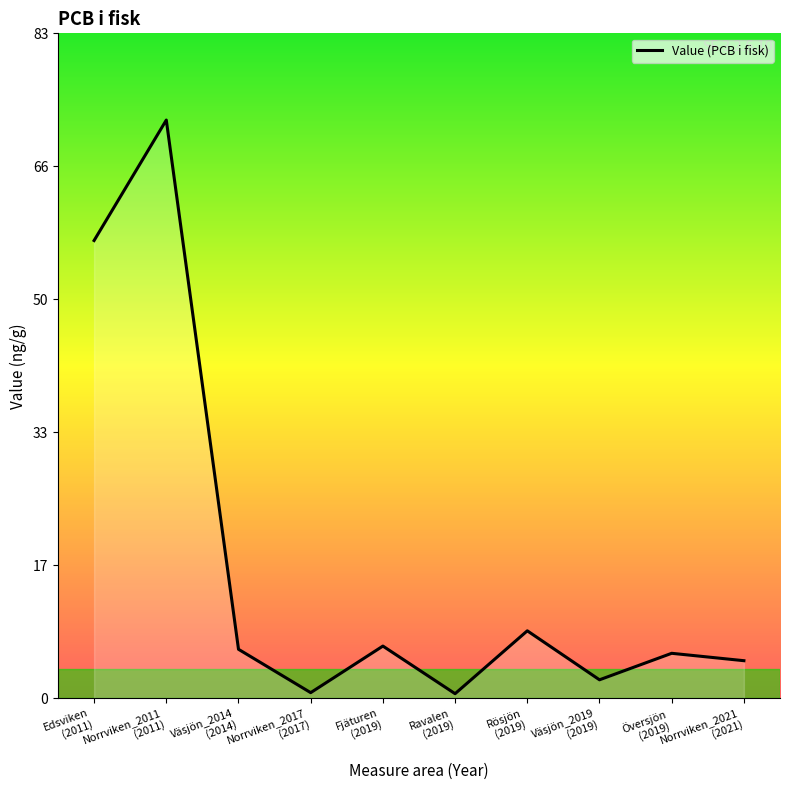

What is the difference between the values at Fjäturen
(2019) and Norrviken_2017
(2017)?

5.8